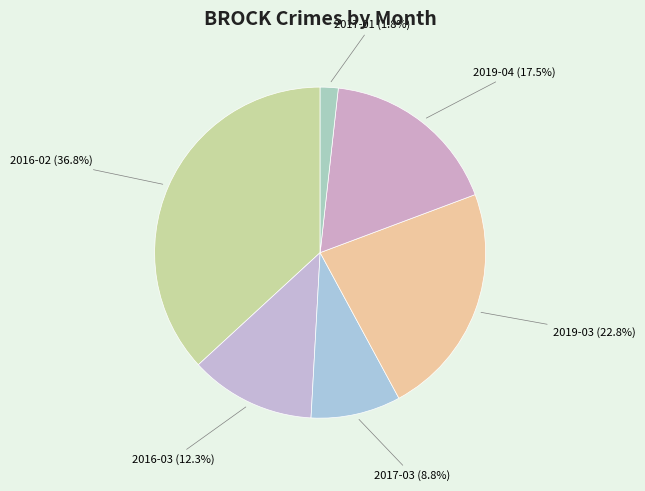

Count the number of slices in the pie.

6